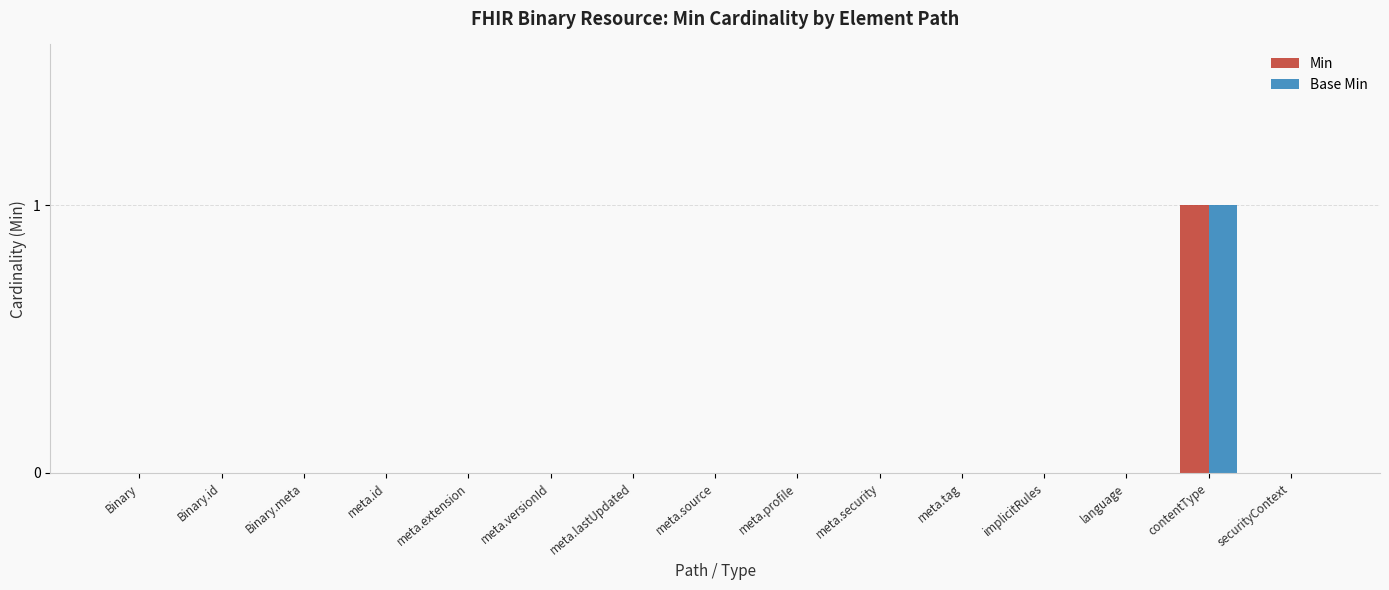

What are all the series names shown in the legend?

Min, Base Min